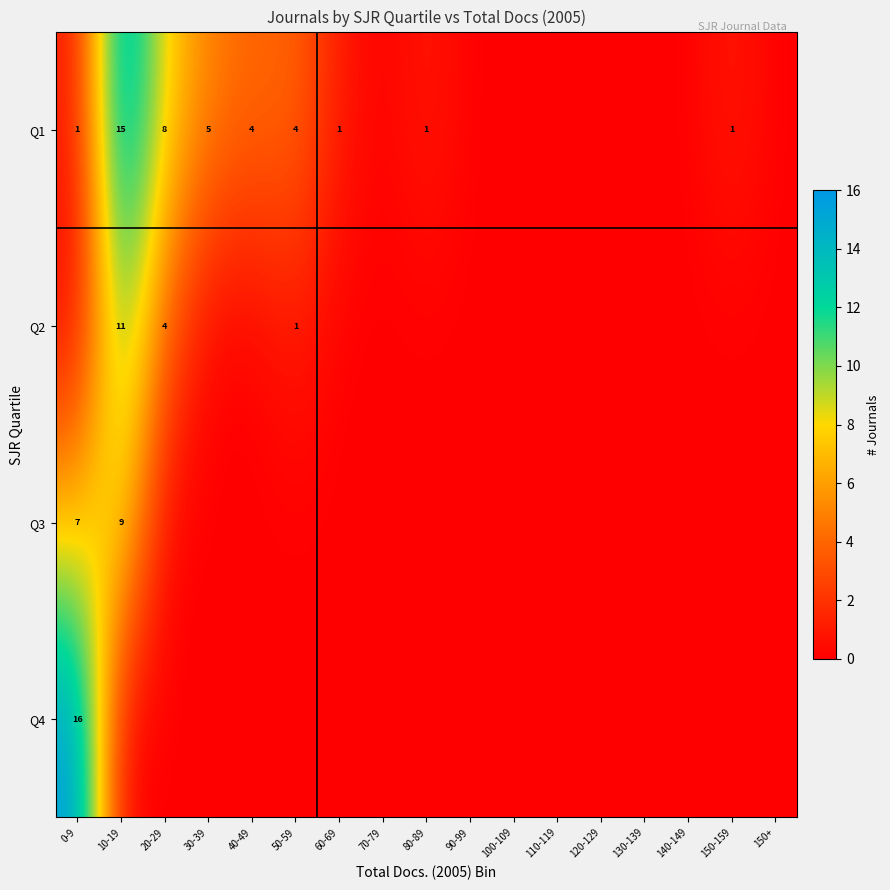

The value of Q1 at 30-39 is 8. True or false?

False